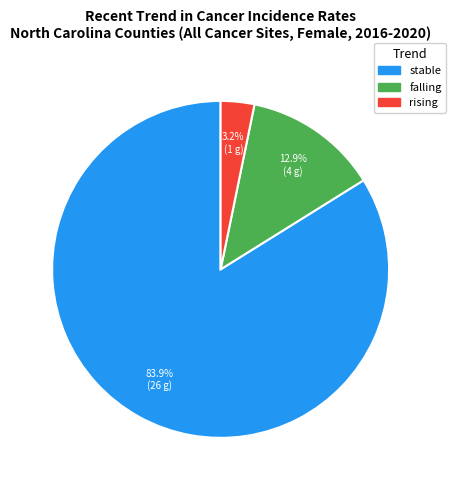

Which has a higher value, rising or falling?

falling